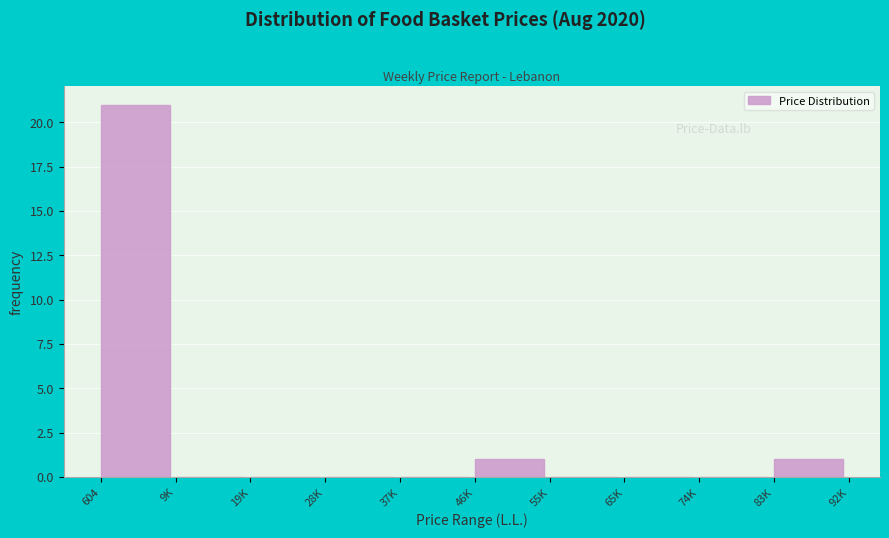

Reading left to right, extract all data points from this chart.

604=21	9K=0	19K=0	28K=0	37K=0	46K=1	55K=0	65K=0	74K=0	83K=1